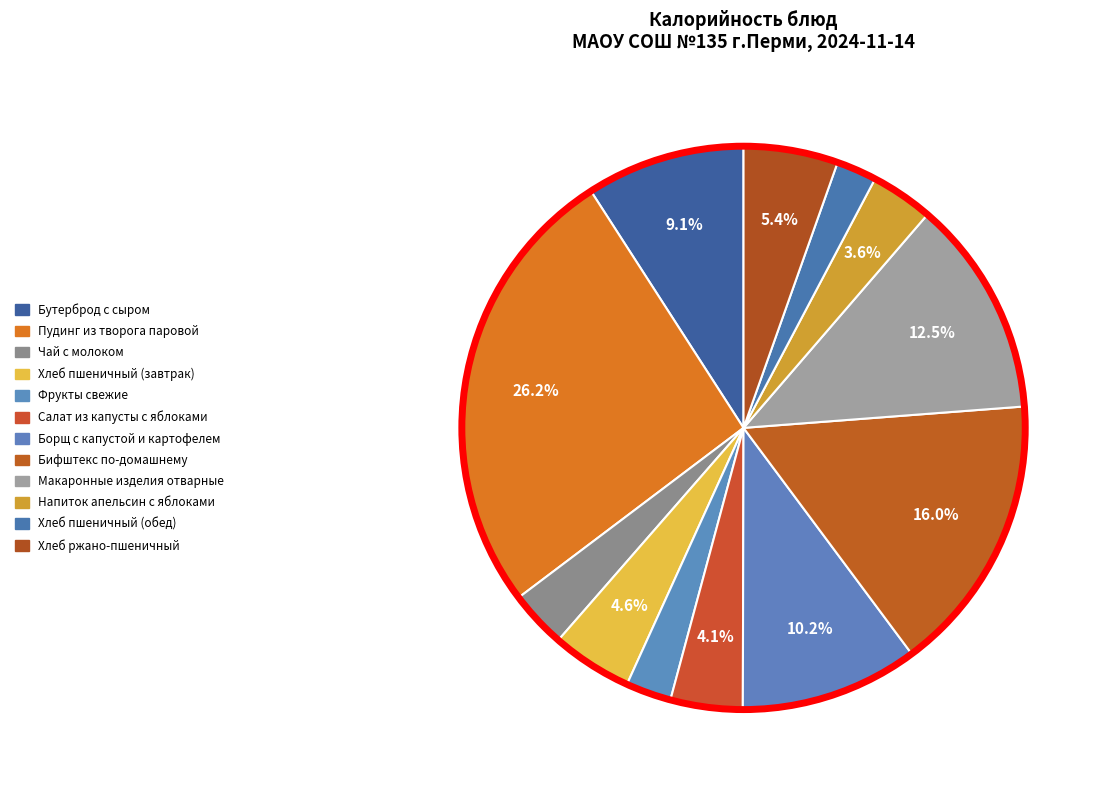

Rank the categories by value from highest to lowest.

Пудинг из творога паровой, Бифштекс по-домашнему, Макаронные изделия отварные, Борщ с капустой и картофелем, Бутерброд с сыром, Хлеб ржано-пшеничный, Хлеб пшеничный (завтрак), Салат из капусты с яблоками, Напиток апельсин с яблоками, Чай с молоком, Фрукты свежие, Хлеб пшеничный (обед)